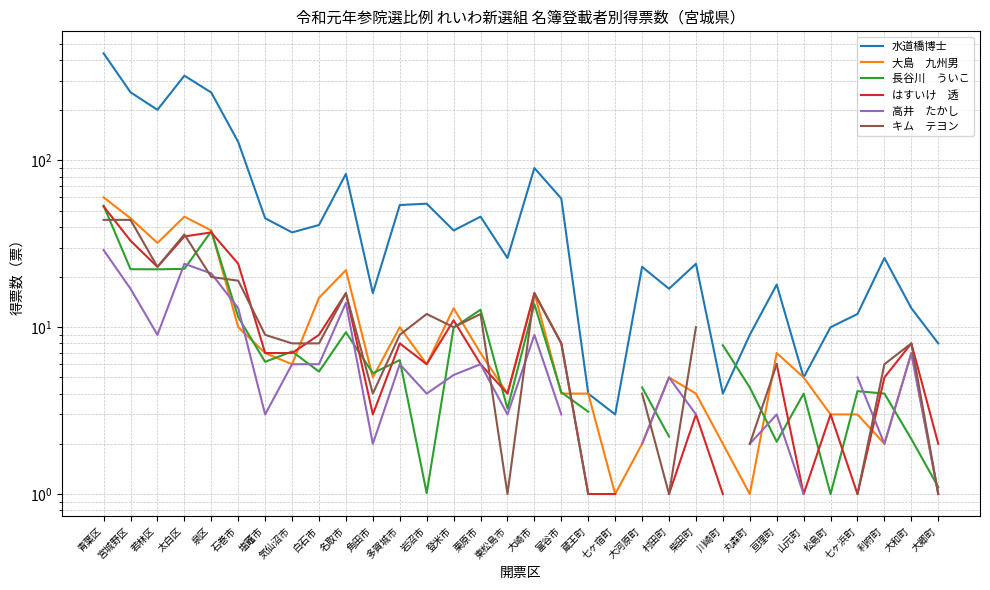

How many intersections are there between はすいけ　透 and 大島　九州男?

4